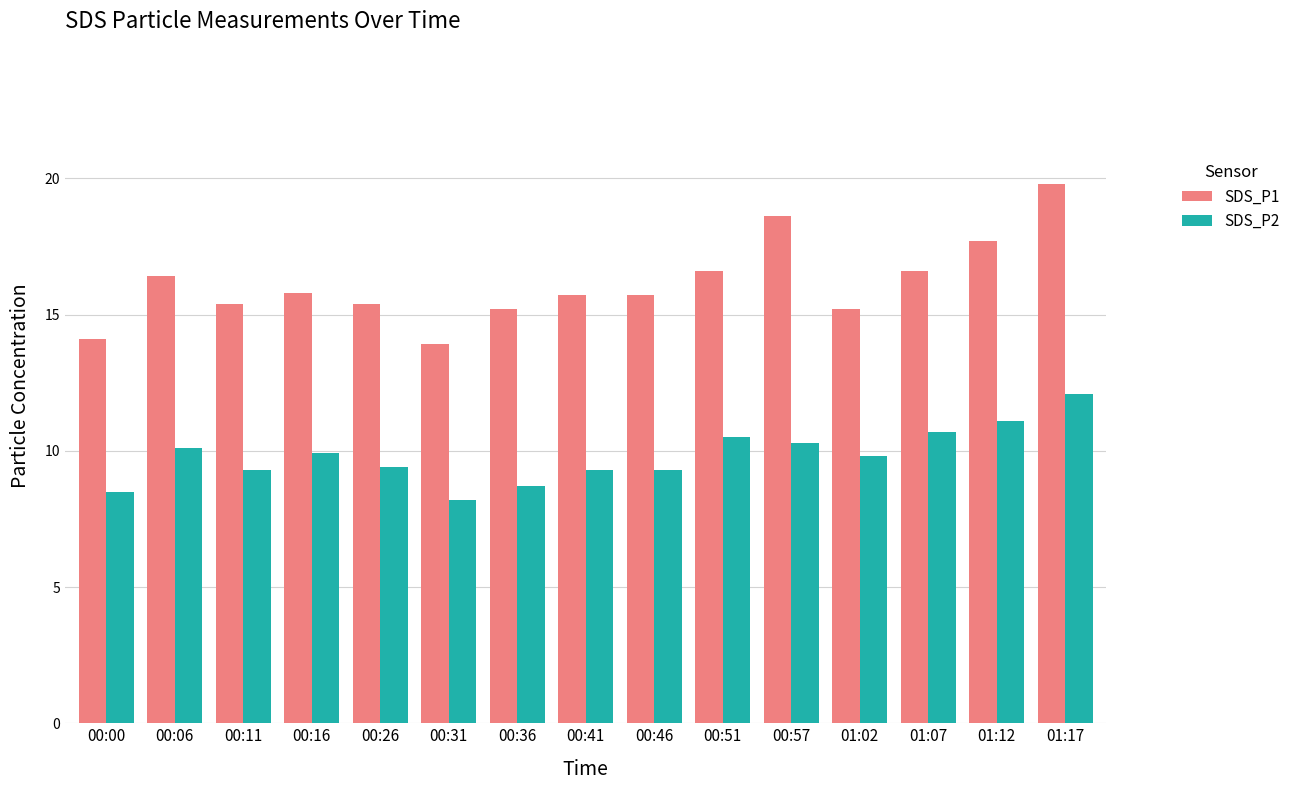

How many bars are there in total?

30